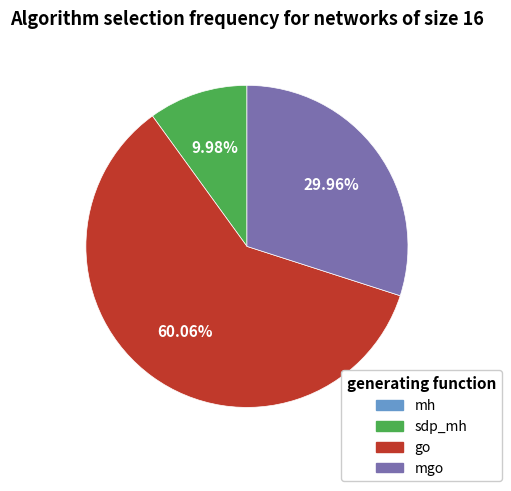

Is there a majority slice in this chart?

Yes